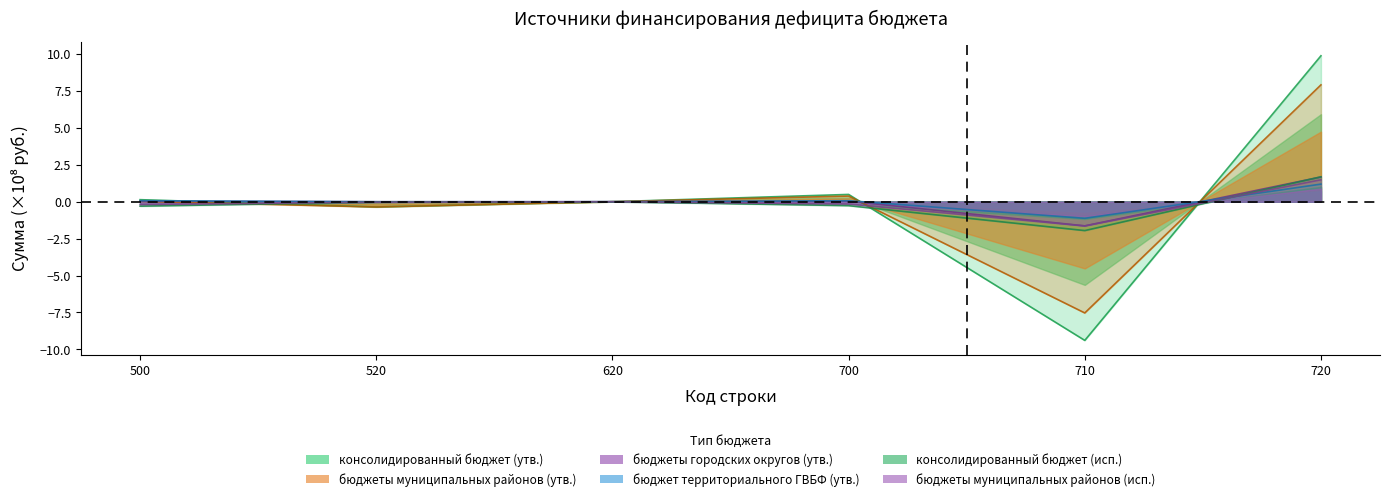

True or false: бюджеты городских округов (утв.) has a value of -1.7 at 520.

False